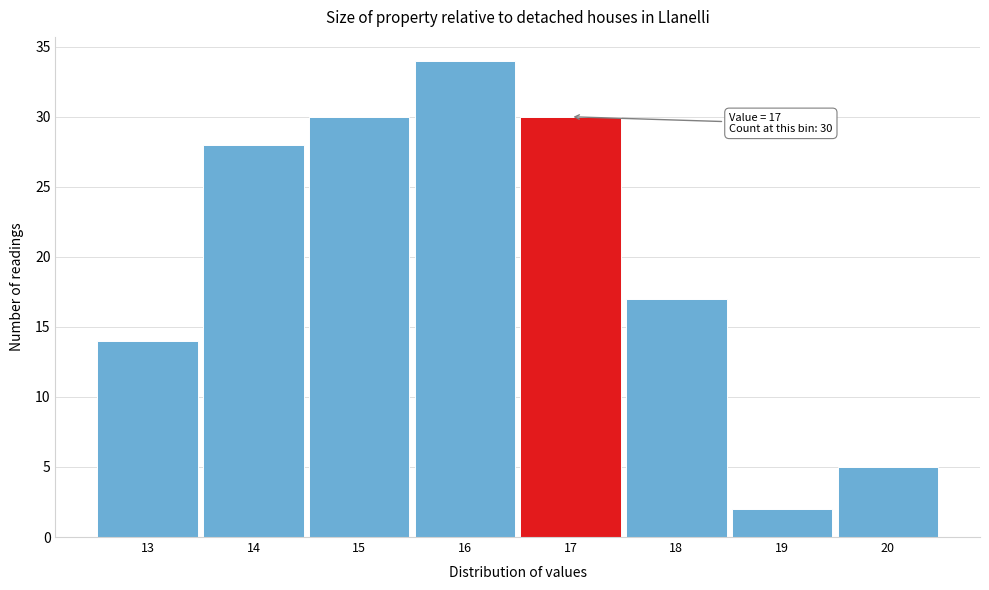

Over which range of the x-axis is the bar tallest?

15.5 to 16.5